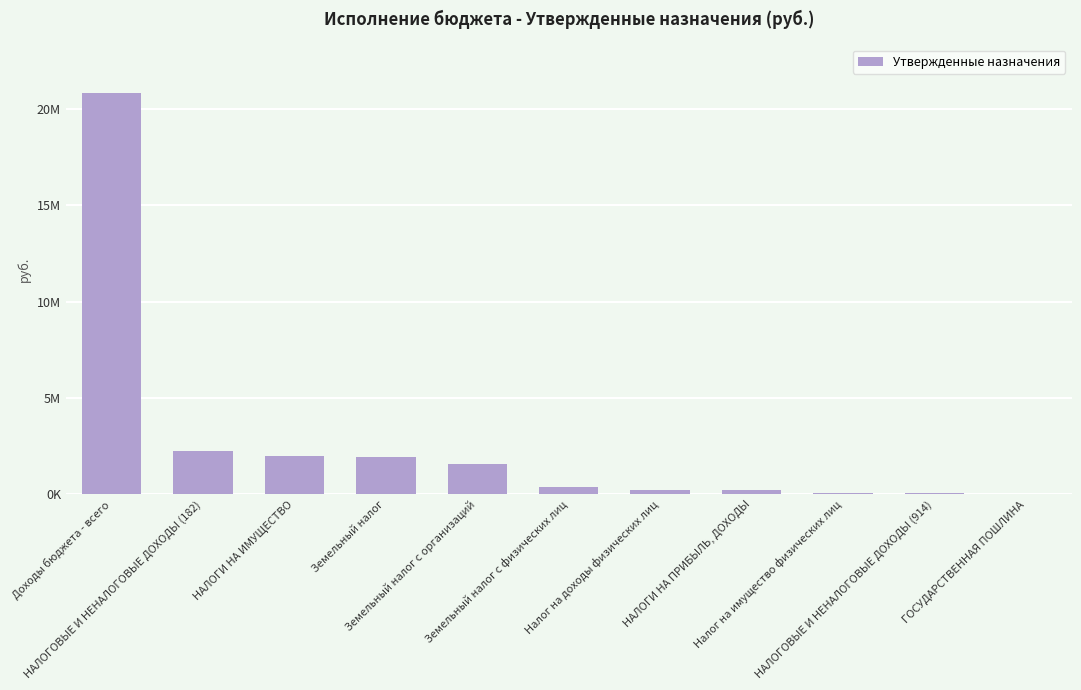

What is the label of the 2nd bar from the right?

НАЛОГОВЫЕ И НЕНАЛОГОВЫЕ ДОХОДЫ (914)